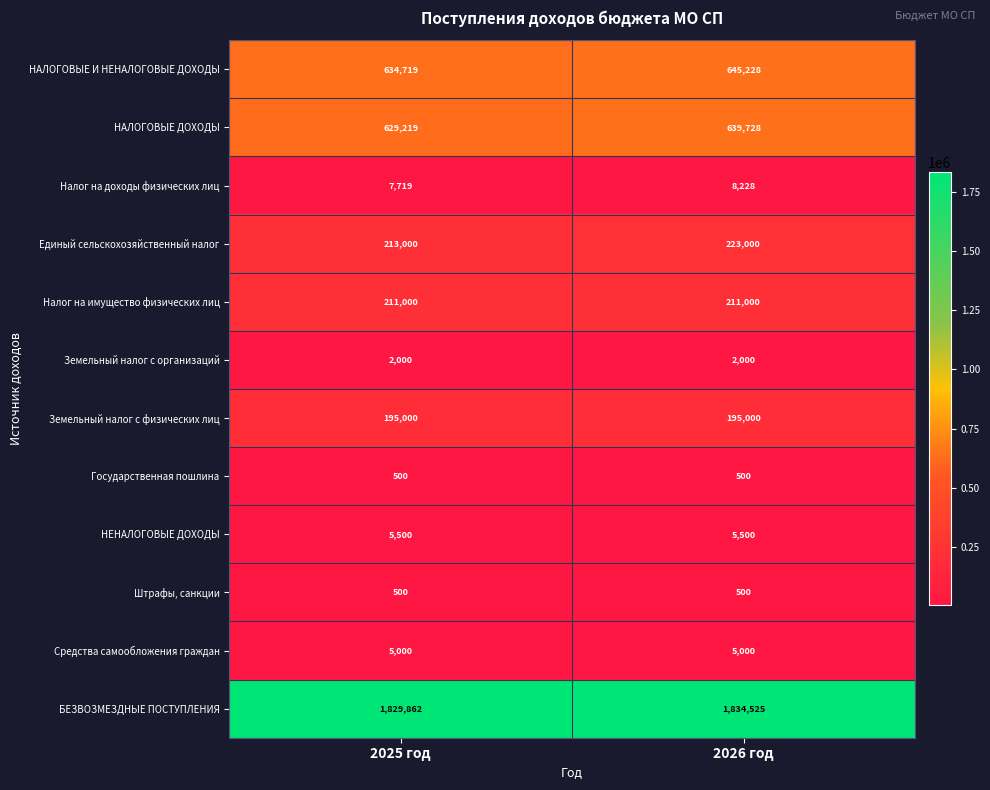

Is it true that БЕЗВОЗМЕЗДНЫЕ ПОСТУПЛЕНИЯ equals 1829862 at 2025 год?

True